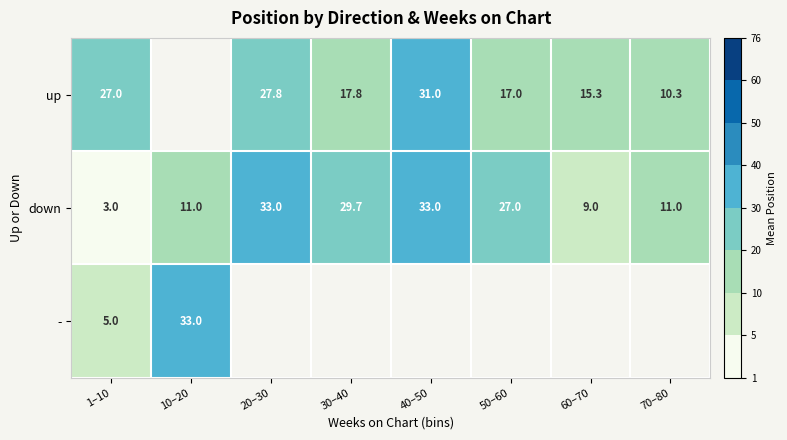

What is the maximum value shown in the chart?

33.0